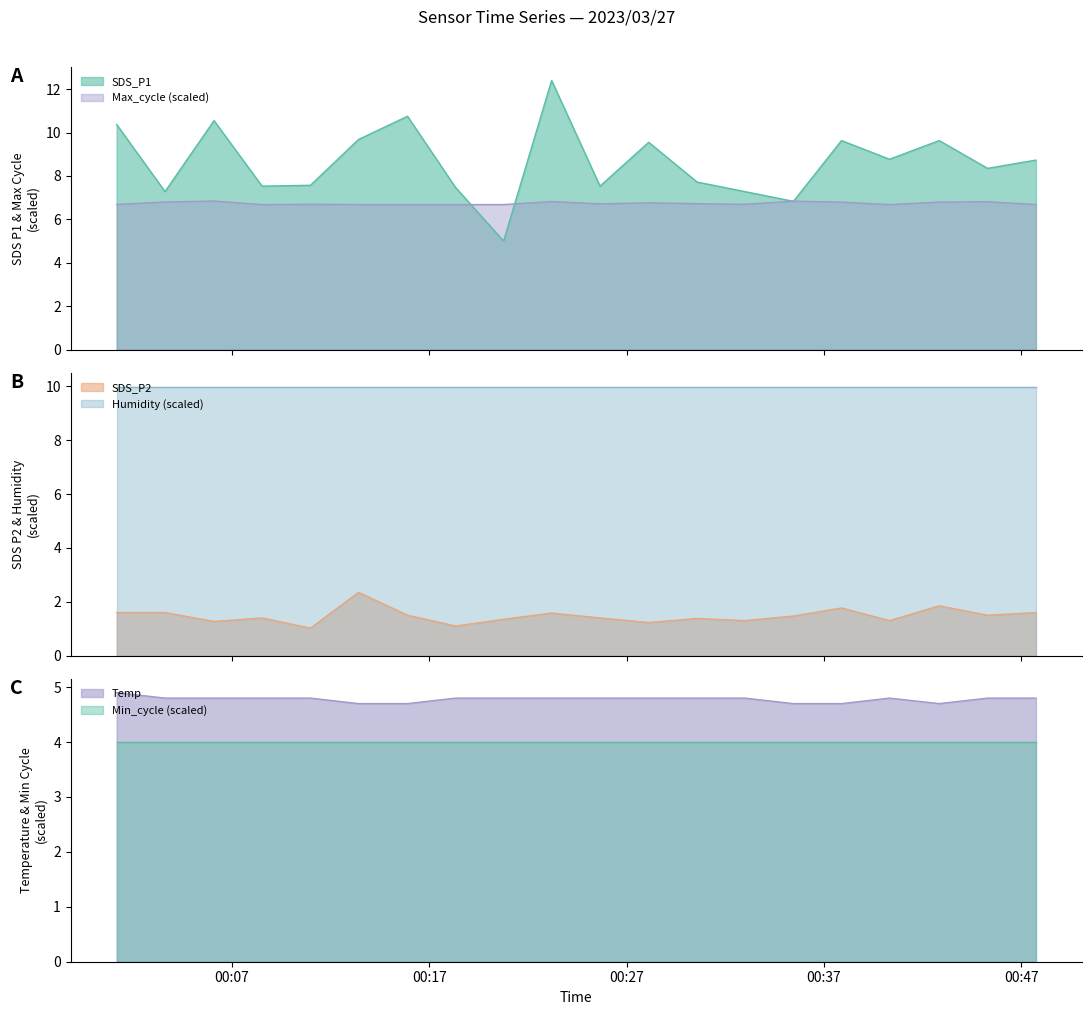

What is the sum of the SDS_P2 values at 2023/03/27 00:15:54 and 2023/03/27 00:47:44?

3.1